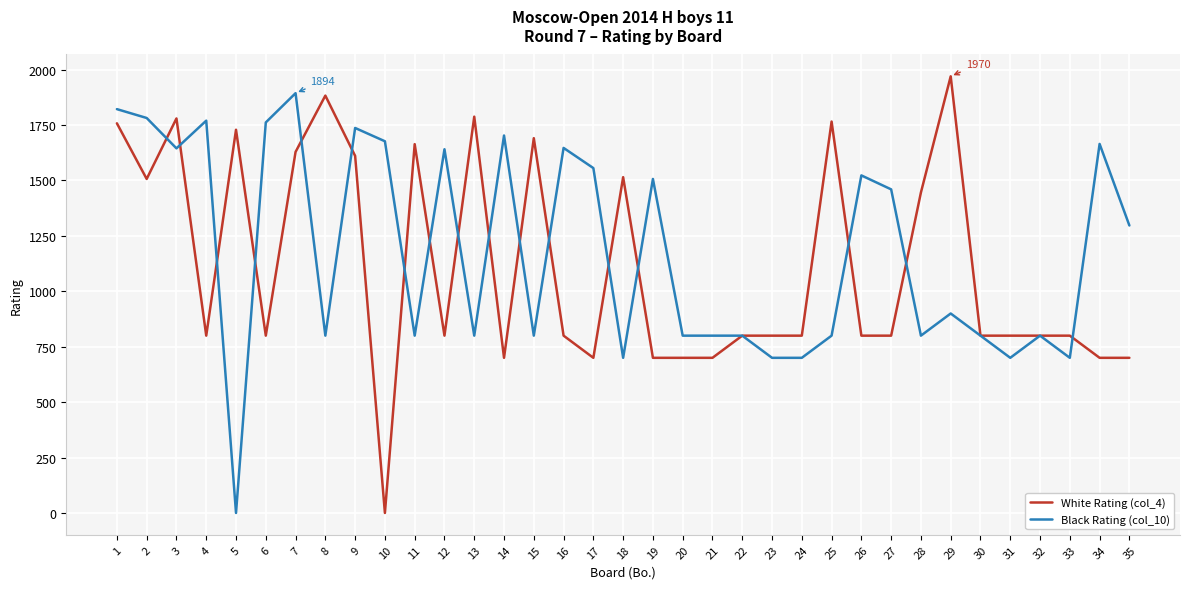

Which series has the widest spread of values?

White Rating (col_4)